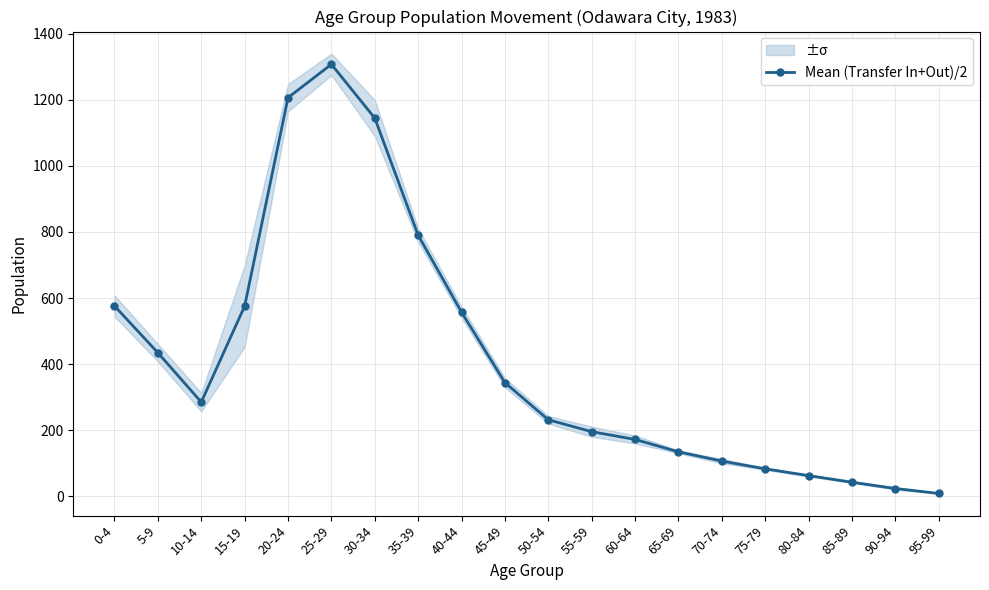

How many series are shown in this chart?

1